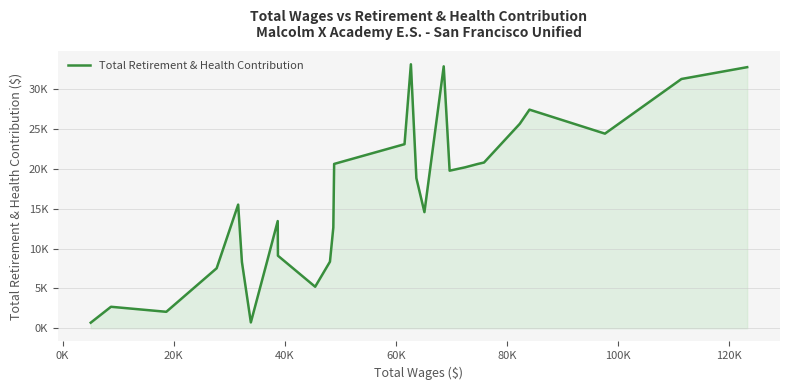

Reading left to right, extract all data points from this chart.

699	2696	2065	7529	15515	8307	733	8401	13451	9104	5210	8352	12640	20621	23099	33124	18840	14572	32867	19774	20196	20607	20798	25650	27433	24422	31280	32763